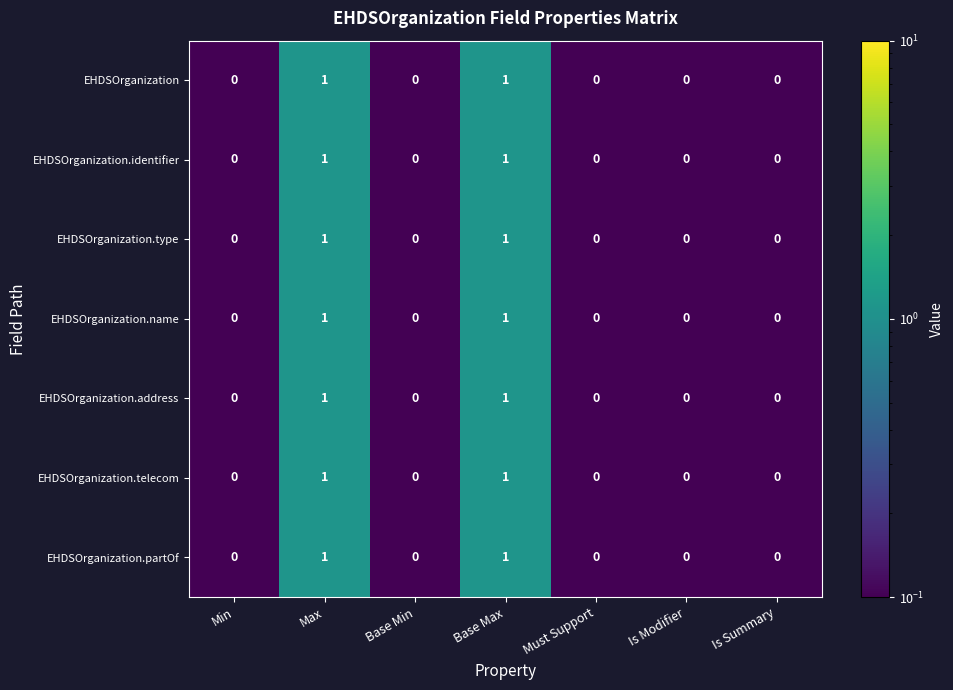

Count the EHDSOrganization.partOf values in the range 0 to 1.

7